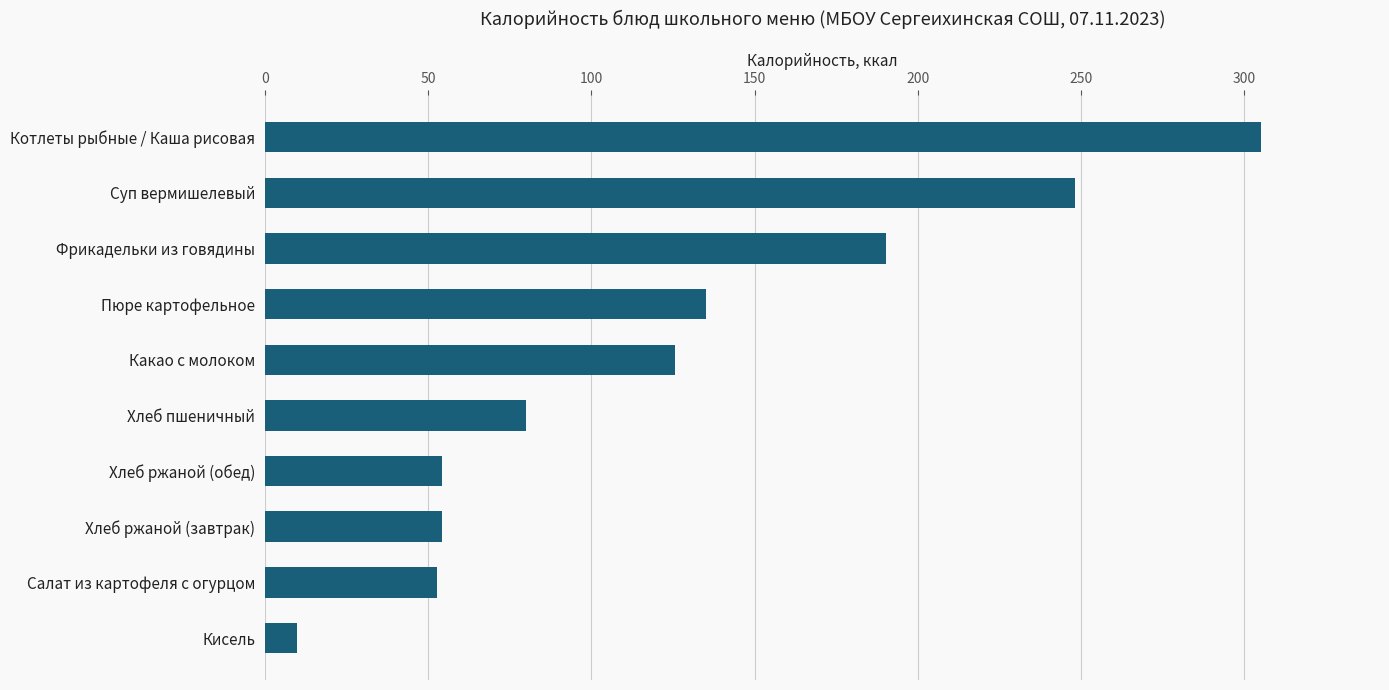

Approximately how many times larger is the value at Какао с молоком compared to Хлеб ржаной (завтрак)?

2.3